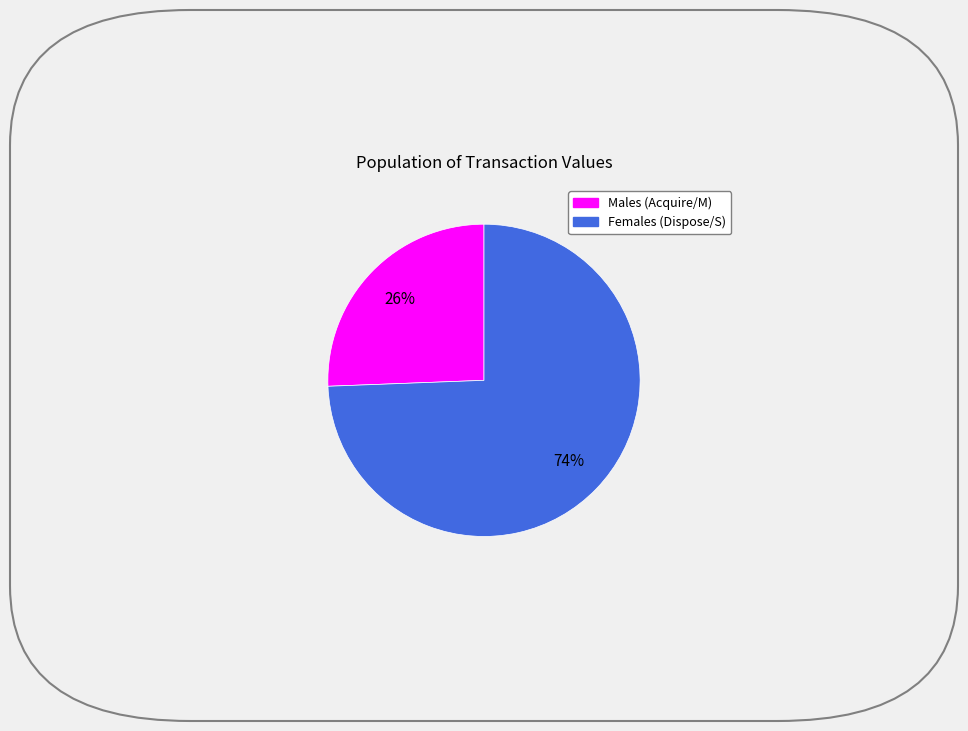

Does any single category account for the majority?

Yes